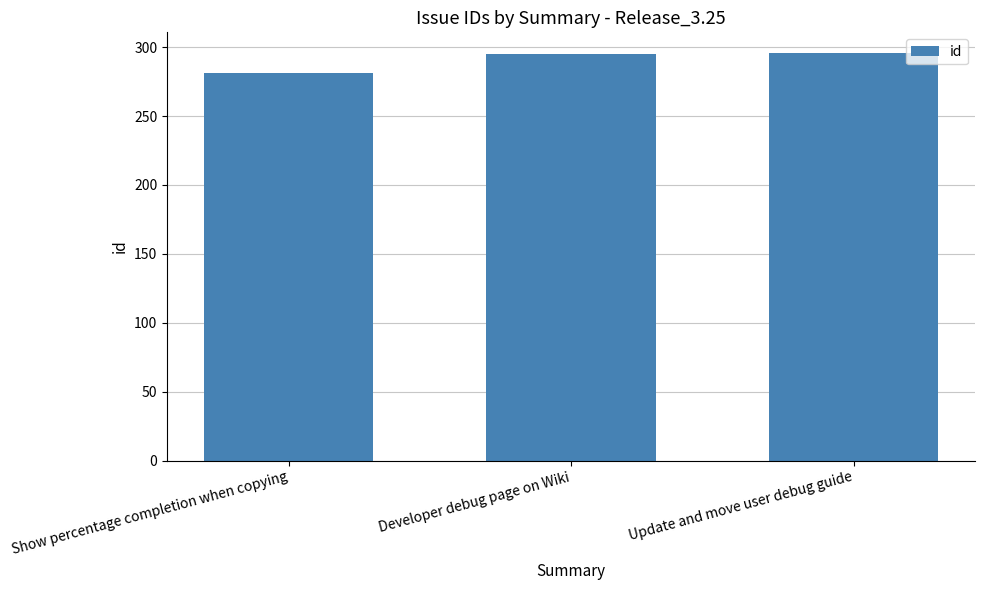

The chart shows a value of 70 at Update and move user debug guide. True or false?

False